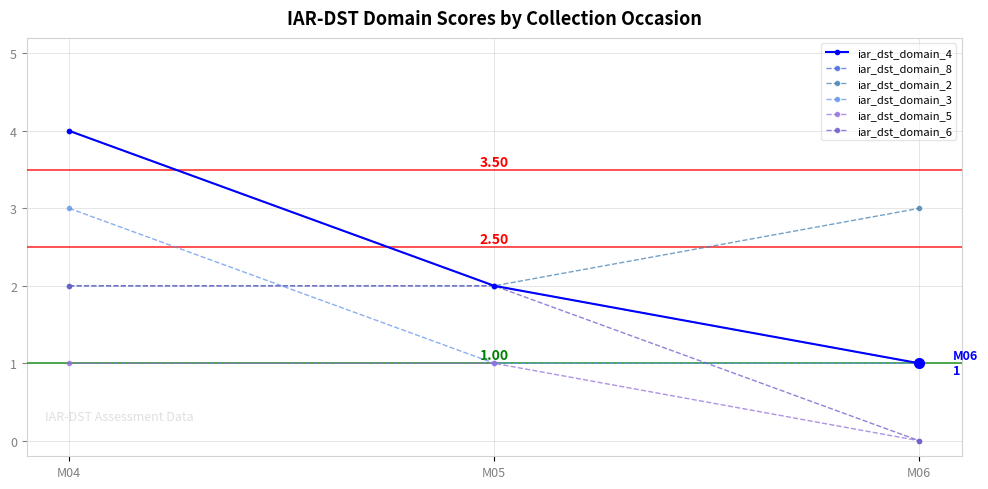

Is the value of iar_dst_domain_6 at M05 greater than the value of iar_dst_domain_2 at M04?

No